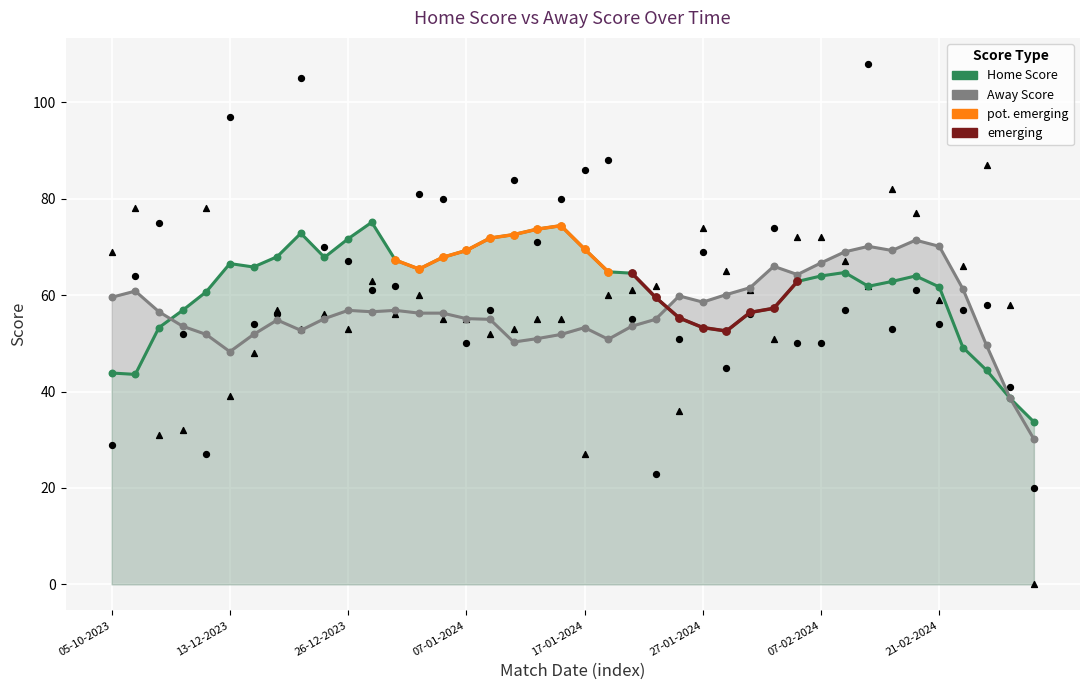

At which category is the sum across all series the highest?

14-02-2024